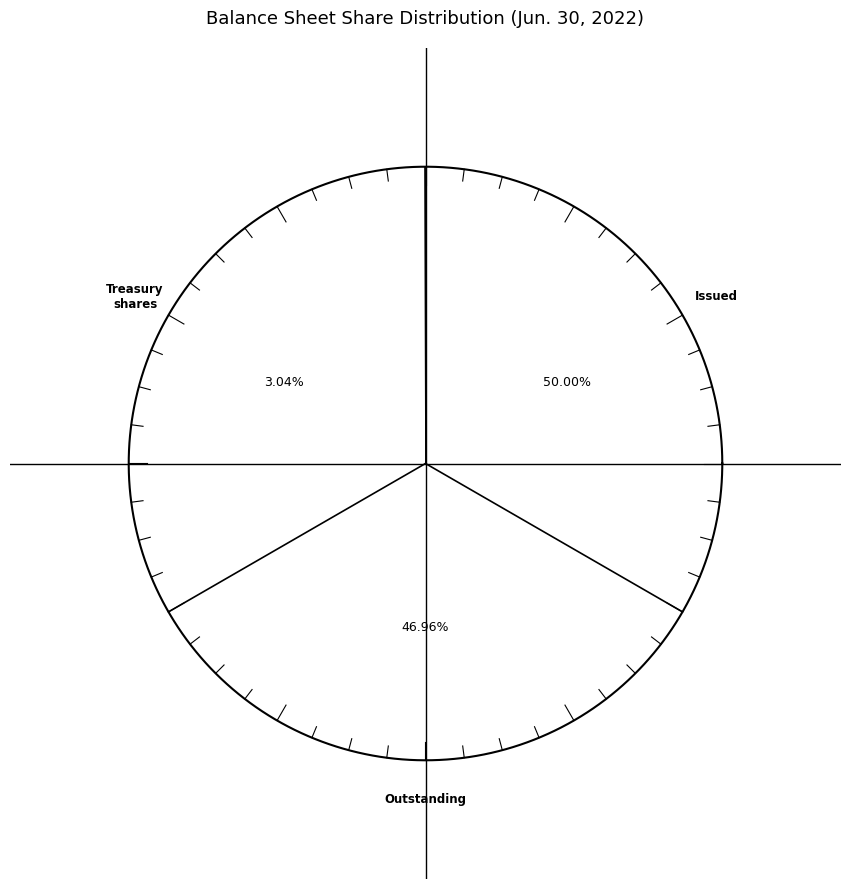

The Common stock, shares issued slice represents 50% of the pie. True or false?

True